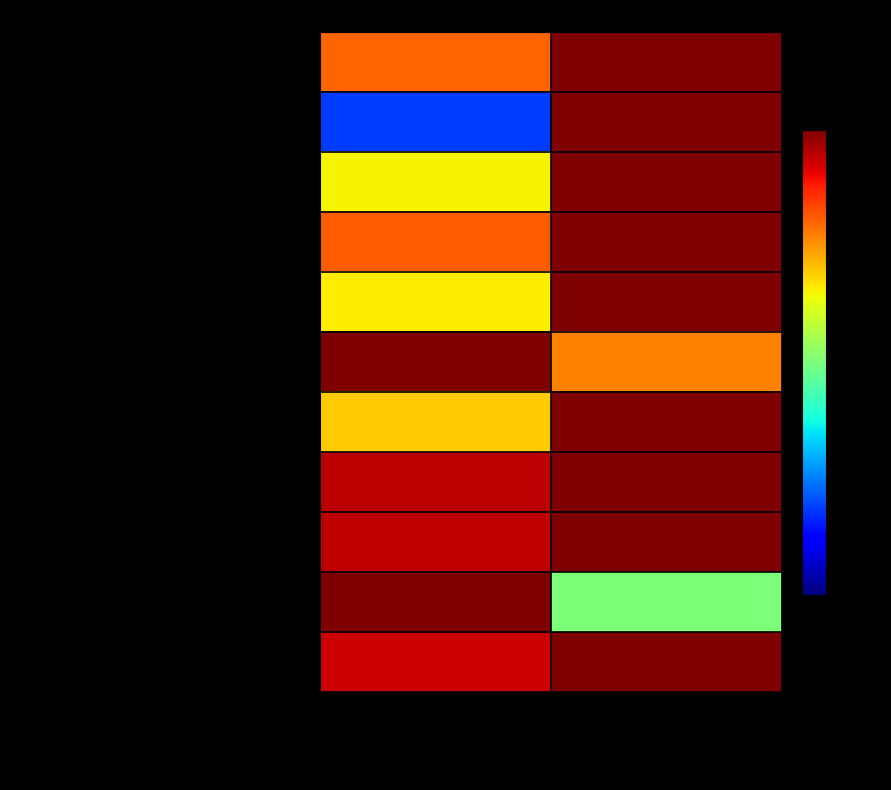

Reading left to right, what are all the values shown in this chart?

Расчеты с кредиторами по долговым обязательствам (400): На начало года=80.3	На конец отчетного периода=100.0
Кредиторская задолженность по выплатам (410): На начало года=18.7	На конец отчетного периода=100.0
Расчеты по платежам в бюджеты (420): На начало года=65.0	На конец отчетного периода=100.0
Кредиторская задолженность по доходам (470): На начало года=81.1	На конец отчетного периода=100.0
Доходы будущих периодов (510): На начало года=65.9	На конец отчетного периода=100.0
Резервы предстоящих расходов (520): На начало года=100.0	На конец отчетного периода=77.2
Итого по разделу III (550): На начало года=69.2	На конец отчетного периода=100.0
IV. Финансовый результат (560): На начало года=94.5	На конец отчетного периода=100.0
Финансовый результат экономического субъекта (570): На начало года=94.4	На конец отчетного периода=100.0
Результат по кассовым операциям бюджета (580): На начало года=100.0	На конец отчетного периода=50.1
БАЛАНС (700): На начало года=93.3	На конец отчетного периода=100.0